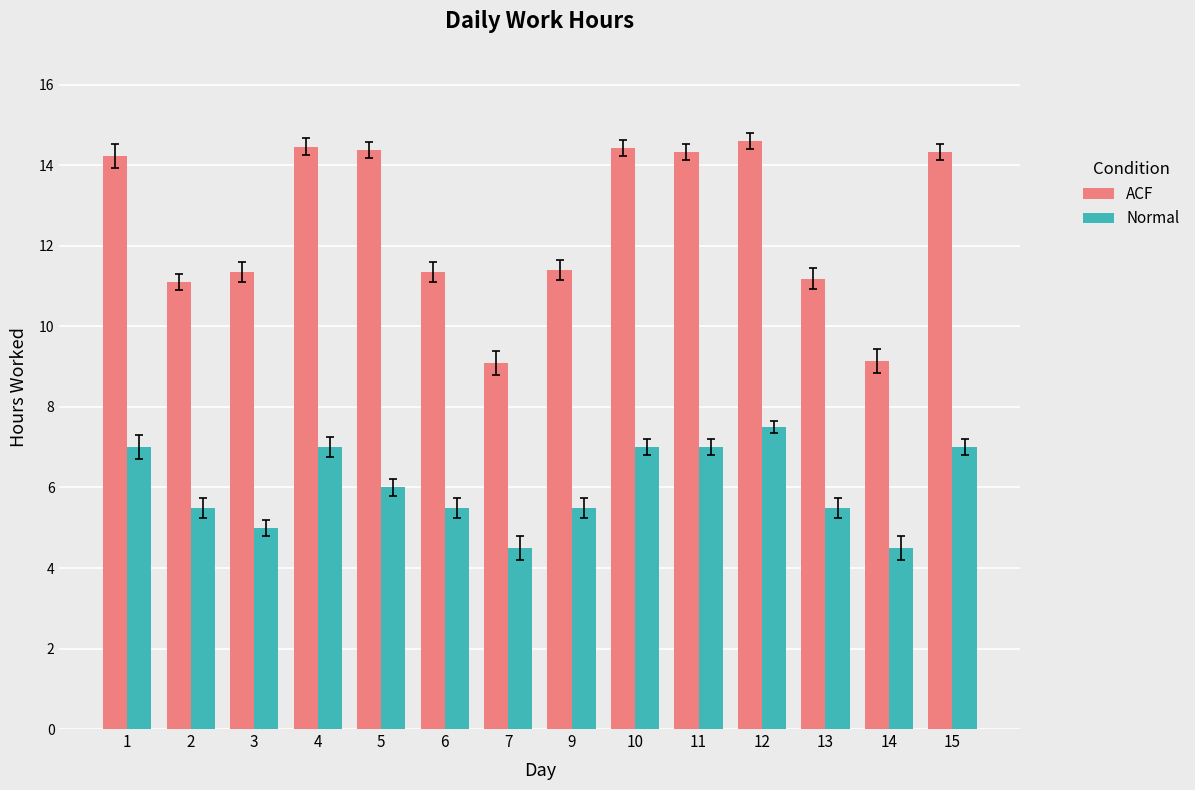

How many categories are shown in the chart?

14